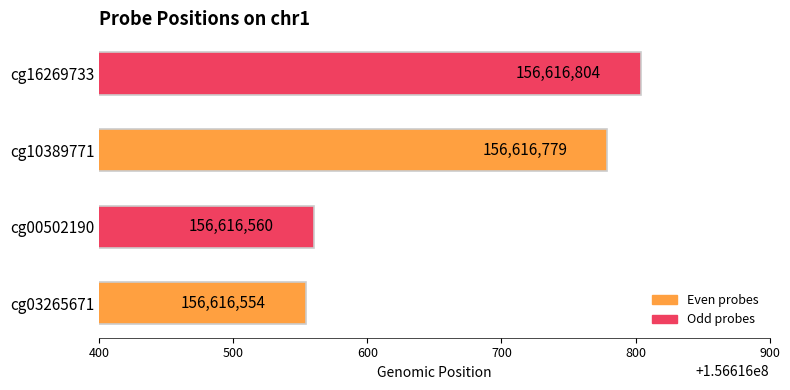

The chart shows a value of 156616779 at cg10389771. True or false?

True